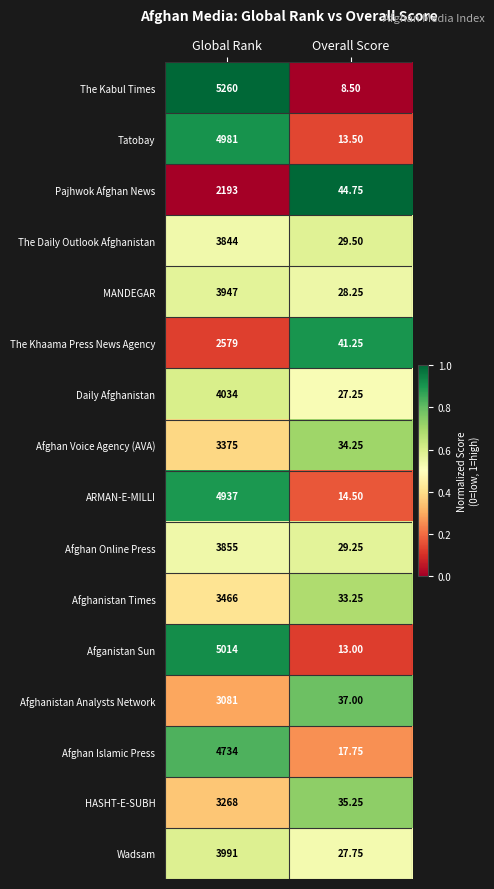

Rank the categories by Afghan Islamic Press value from highest to lowest.

Global Rank, Overall Score